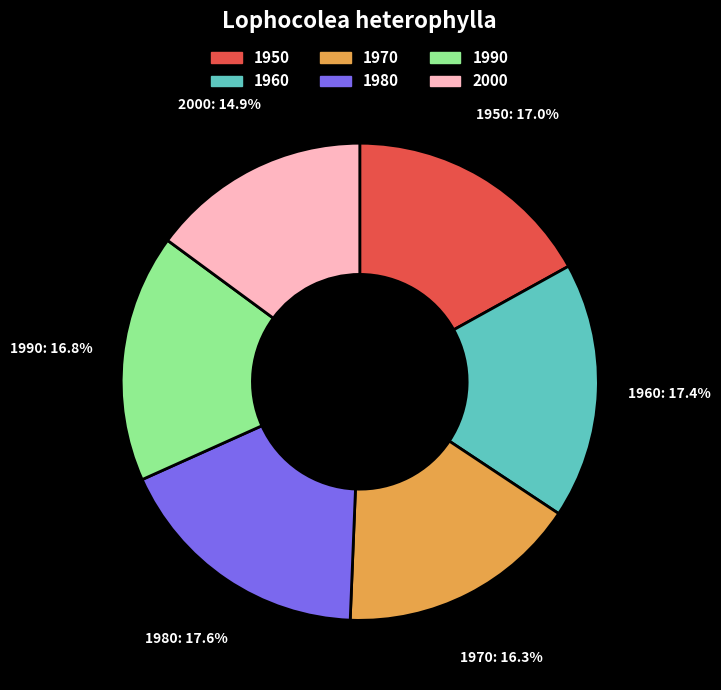

How many slices are in this pie chart?

6